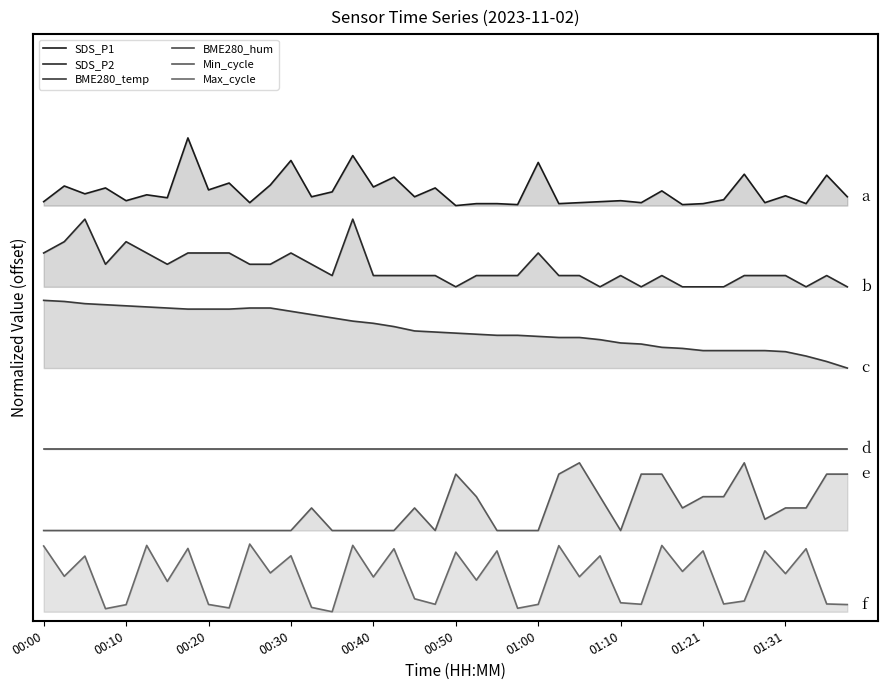

True or false: SDS_P1 and BME280_temp cross at least once.

False